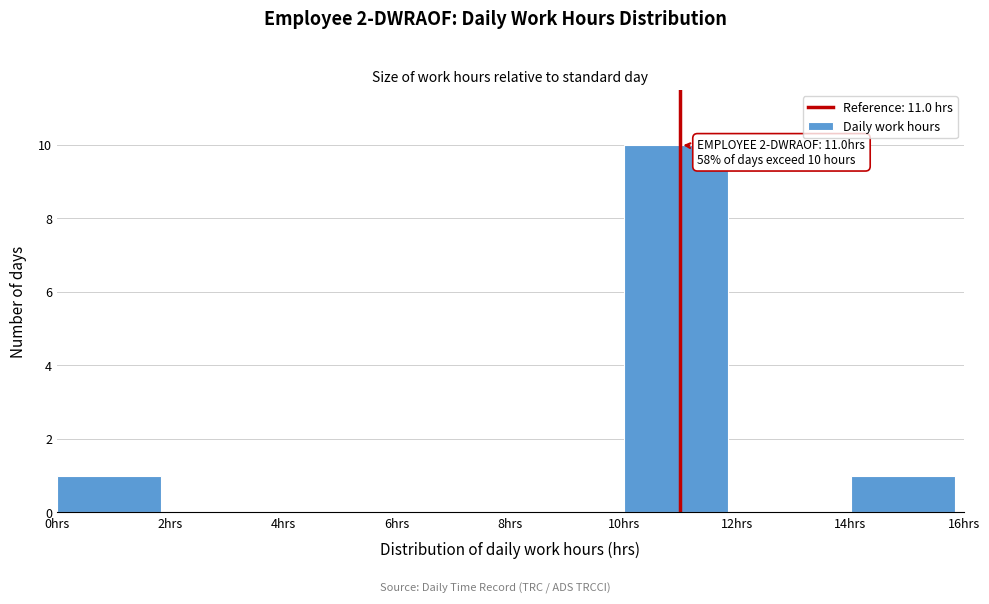

Which range on the x-axis has the tallest bar?

10 to 12